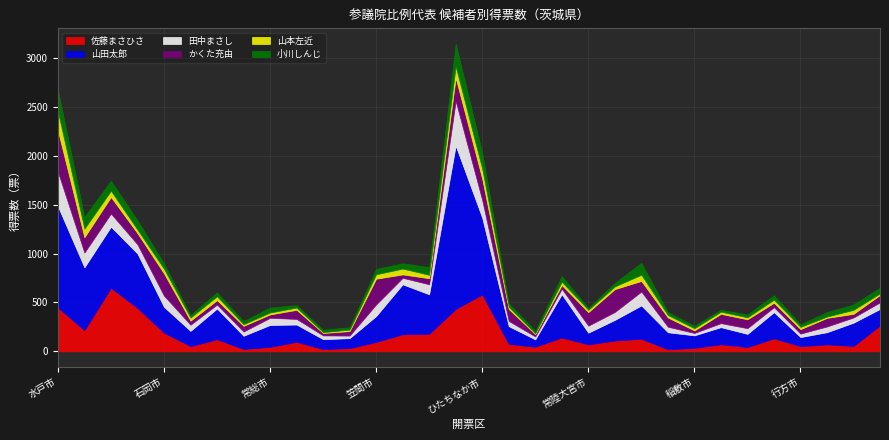

How many values in the 小川しんじ series are below 47?

16